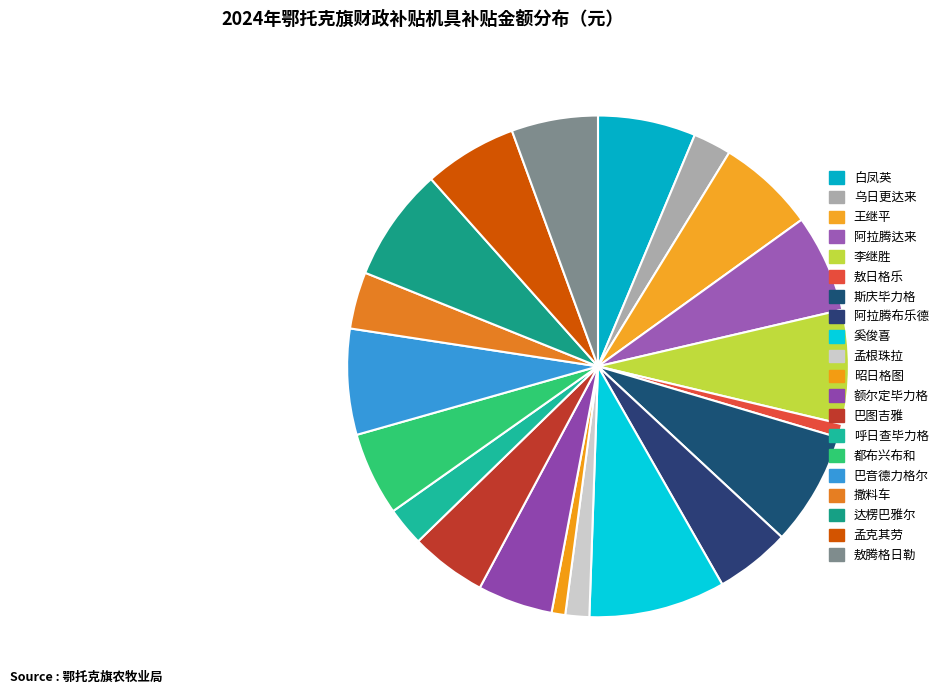

To the nearest percent, what is the difference between the largest and smallest slice percentages?

8%